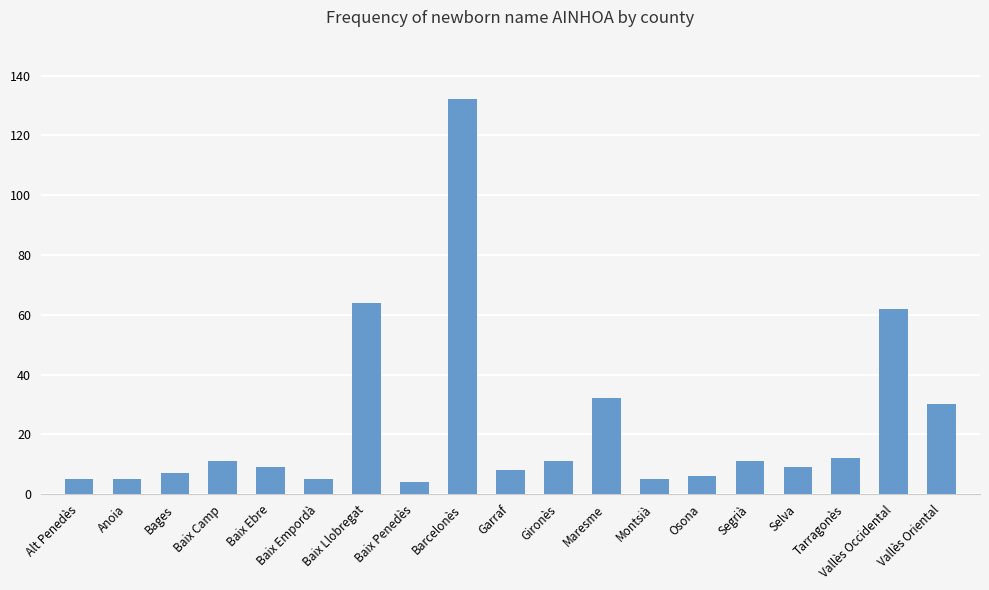

What is the ratio of the value at Garraf to the value at Baix Penedès?

2.0